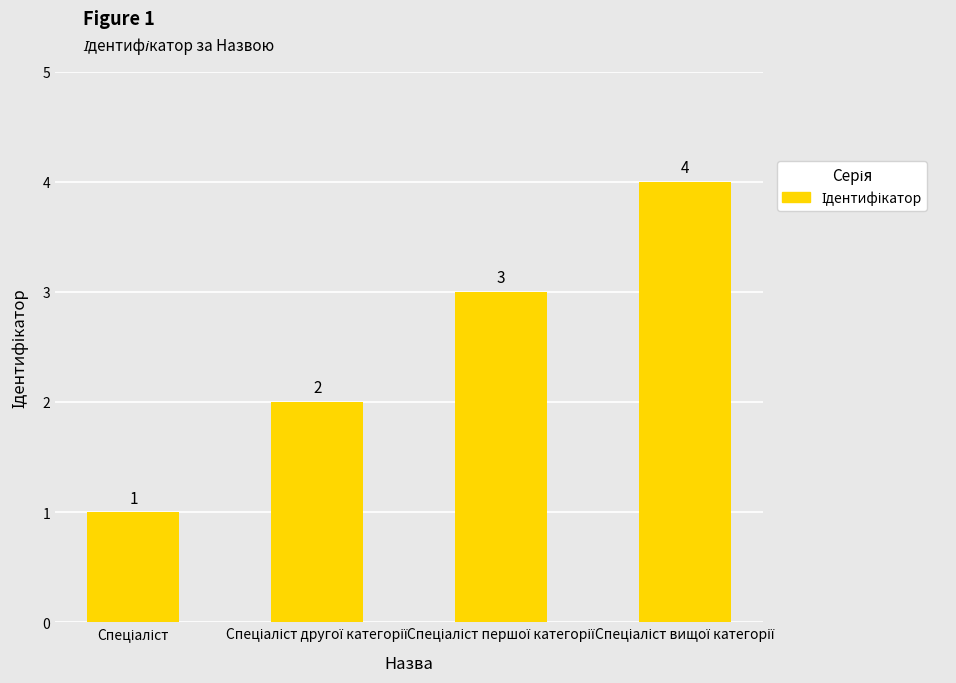

What is the difference between the maximum and minimum values?

3